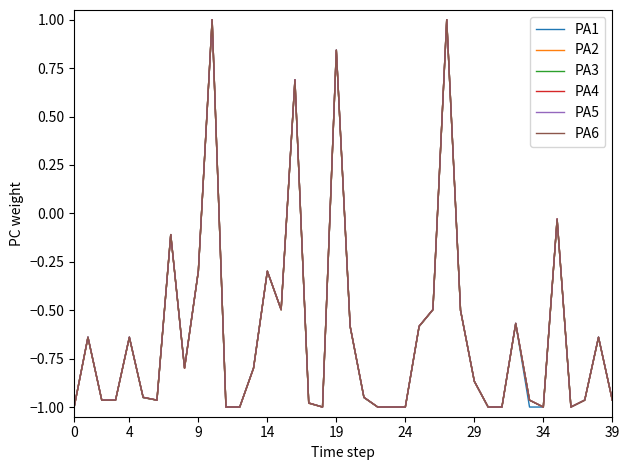

What is the maximum value for PA5?

1.0